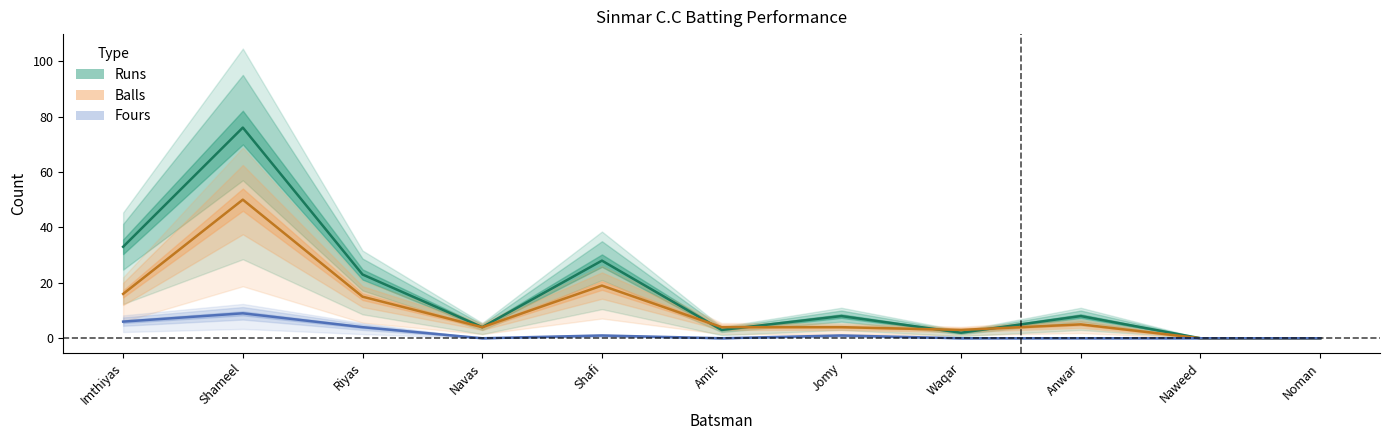

Does the chart display data point markers on the line(s)?

No